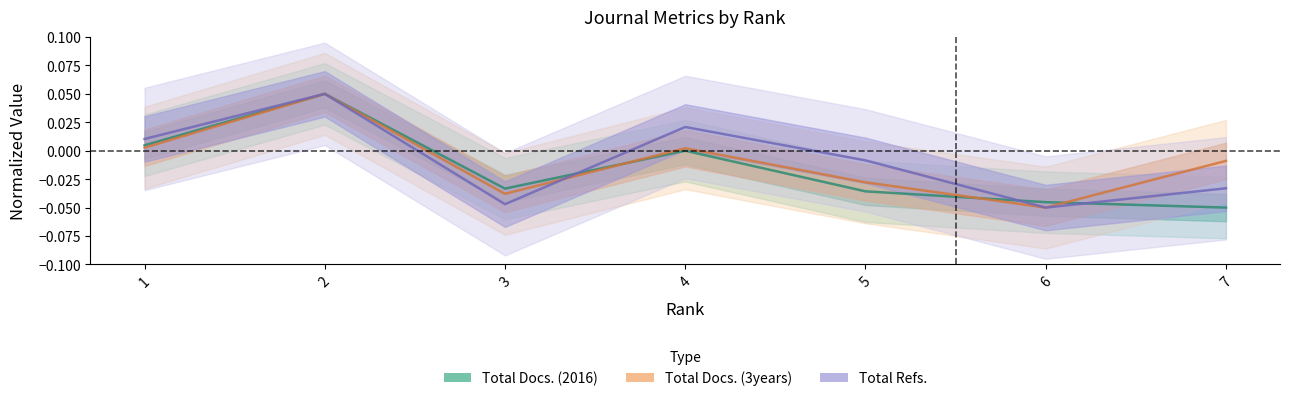

Rank the categories by Total Docs. (2016) value from lowest to highest.

7, 6, 5, 3, 4, 1, 2